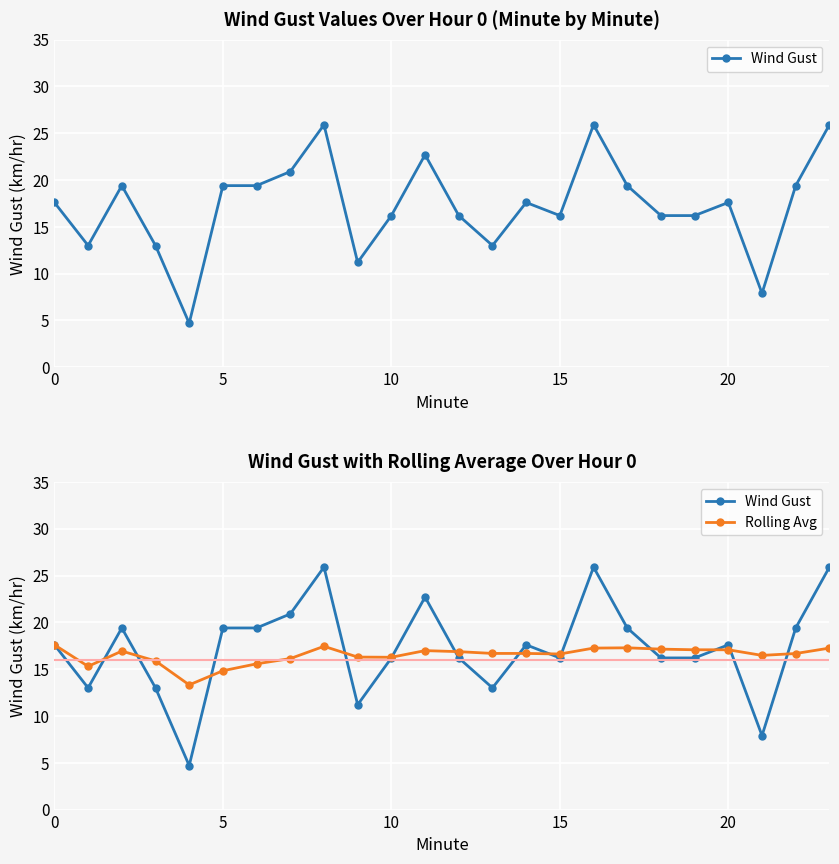

Reading left to right, extract all data points from this chart.

Wind Gust: 17.6	13.0	19.4	13.0	4.7	19.4	19.4	20.9	25.9	11.2	16.2	22.7	16.2	13.0	17.6	16.2	25.9	19.4	16.2	16.2	17.6	7.9	19.4	25.9
Rolling Avg: 17.6	15.3	16.9	15.9	13.3	14.8	15.6	16.1	17.4	16.3	16.3	17.0	16.9	16.7	16.7	16.6	17.2	17.3	17.1	17.1	17.1	16.5	16.7	17.2